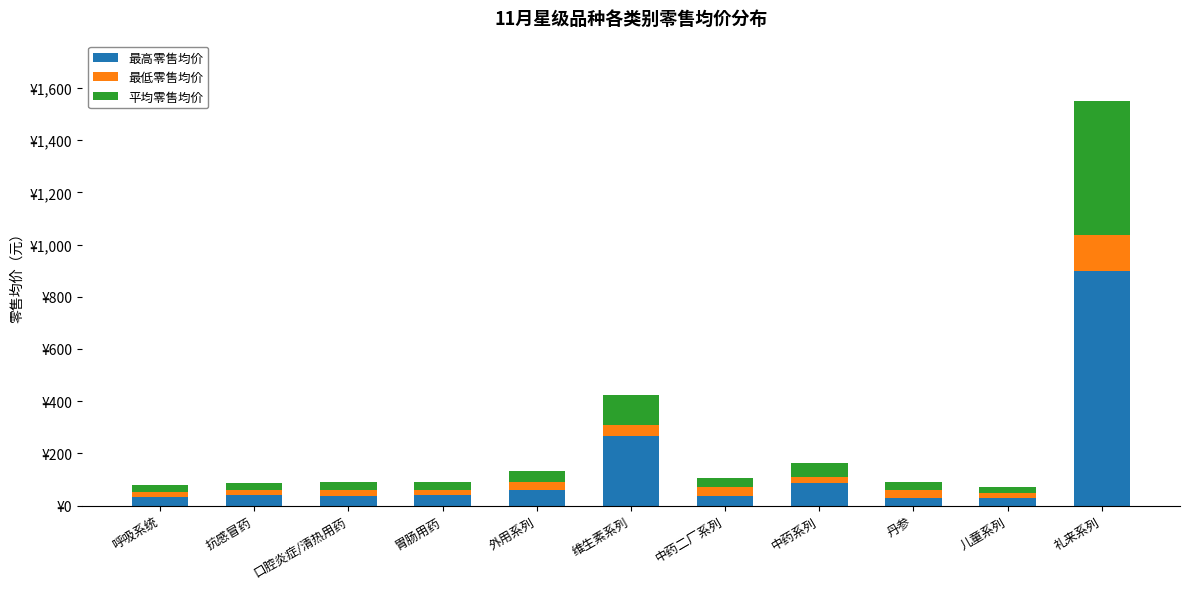

What is the label of the 11th bar from the left?

礼来系列